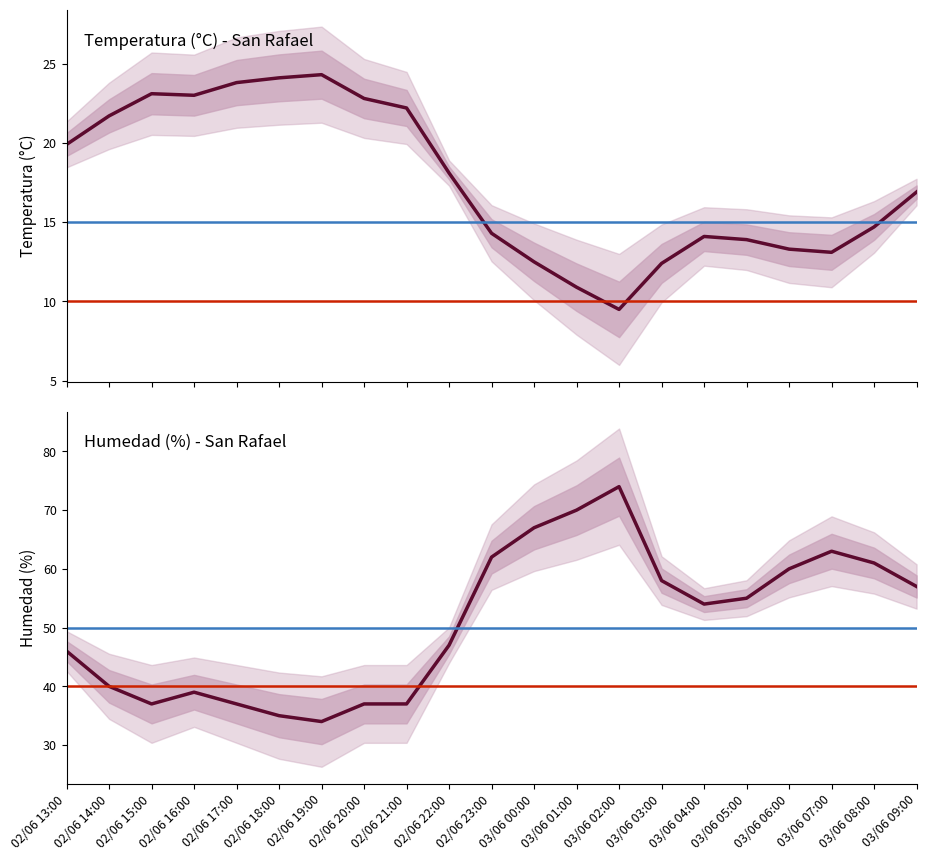

What is the label of the 16th point from the right?

02/06 18:00